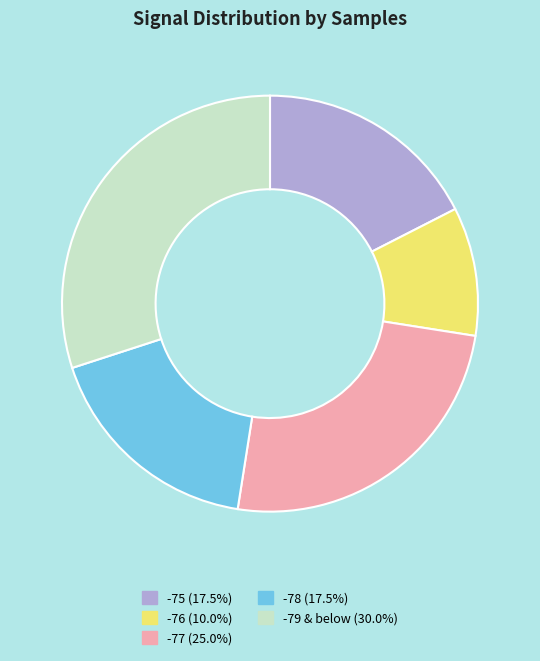

Is there a majority slice in this chart?

No